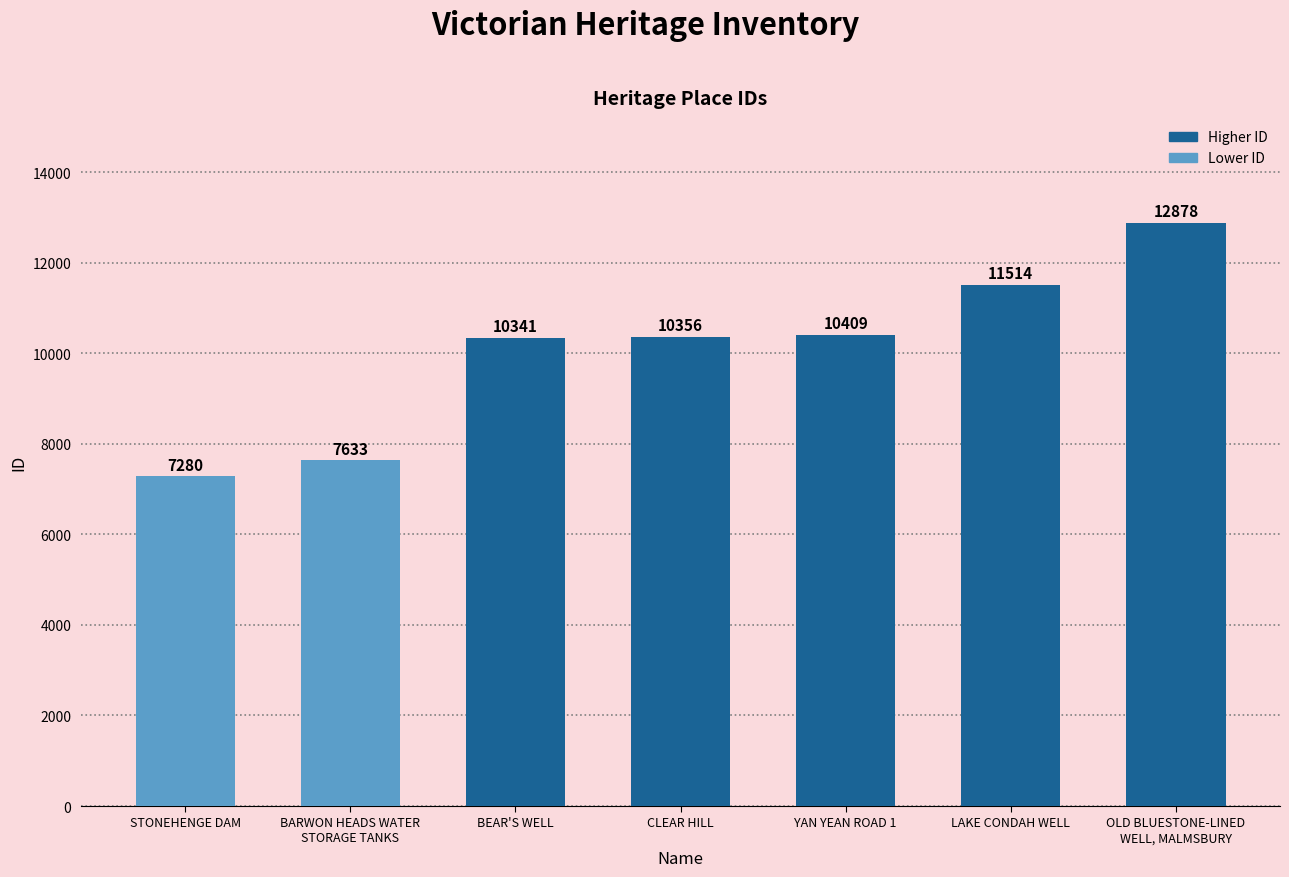

What position from the left is STONEHENGE DAM?

1